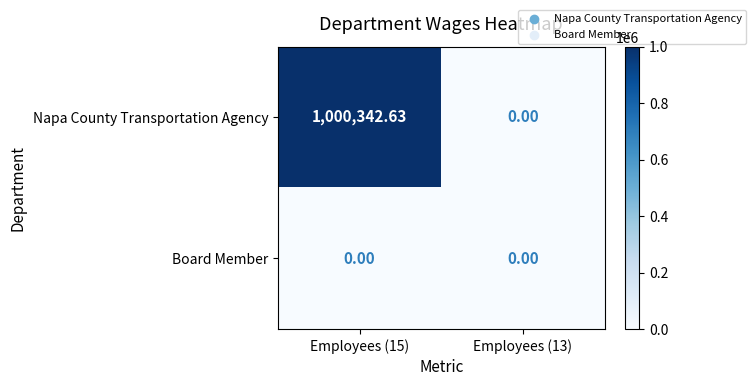

How many series are shown in this chart?

2